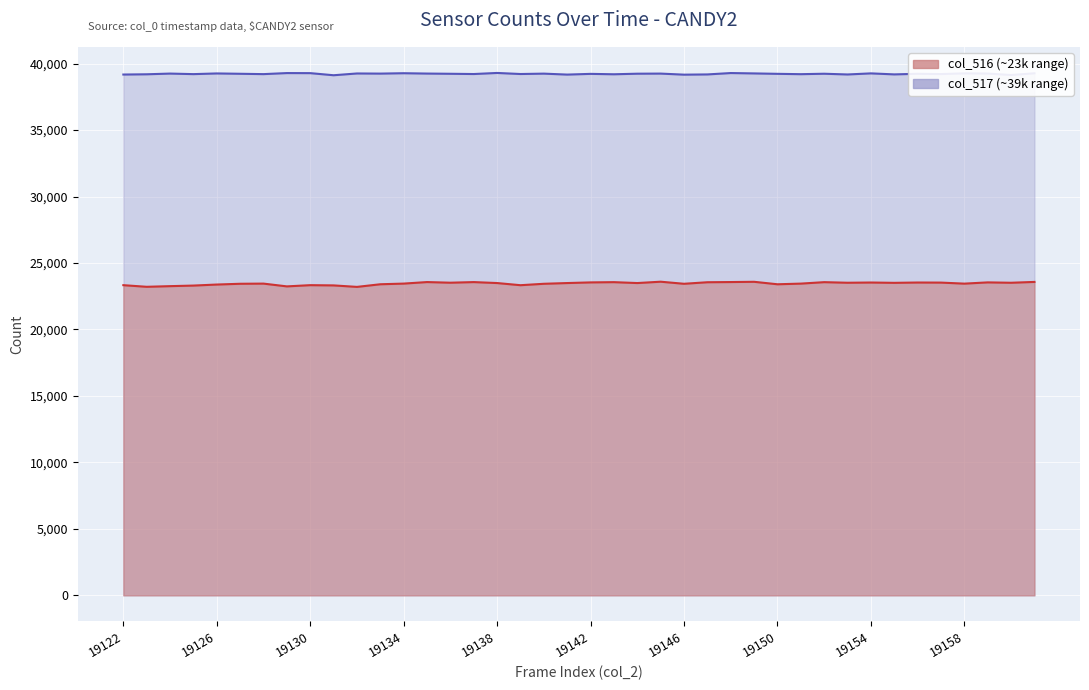

How many lines are shown in the chart?

2